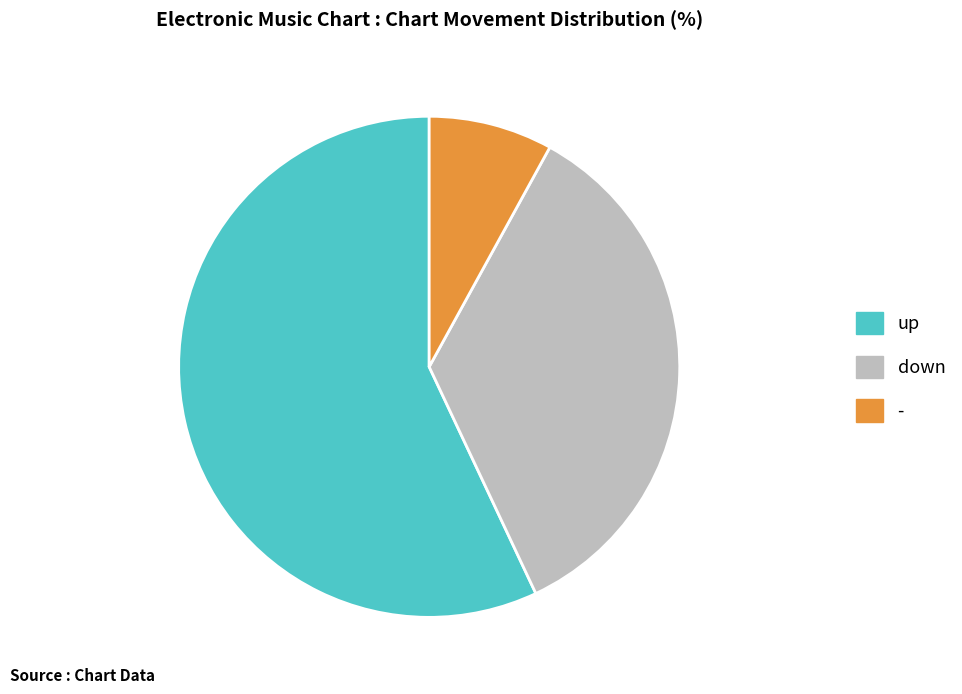

Rank the categories by value from highest to lowest.

up, down, -